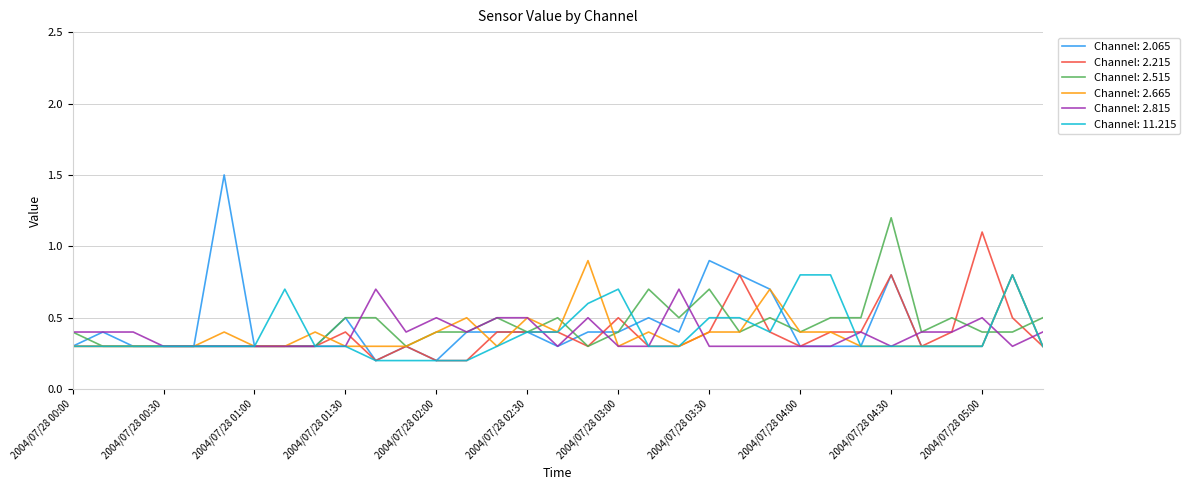

Which series has the largest range (max minus min)?

Channel: 2.065